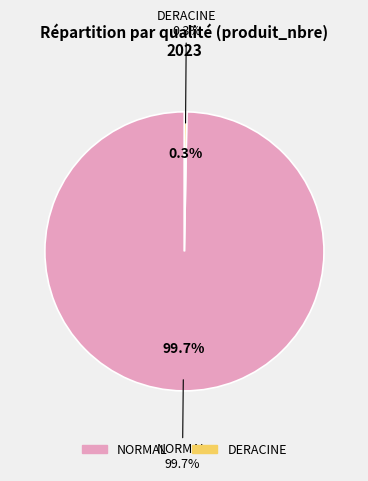

Does NORMAL account for over 50% of the chart?

Yes